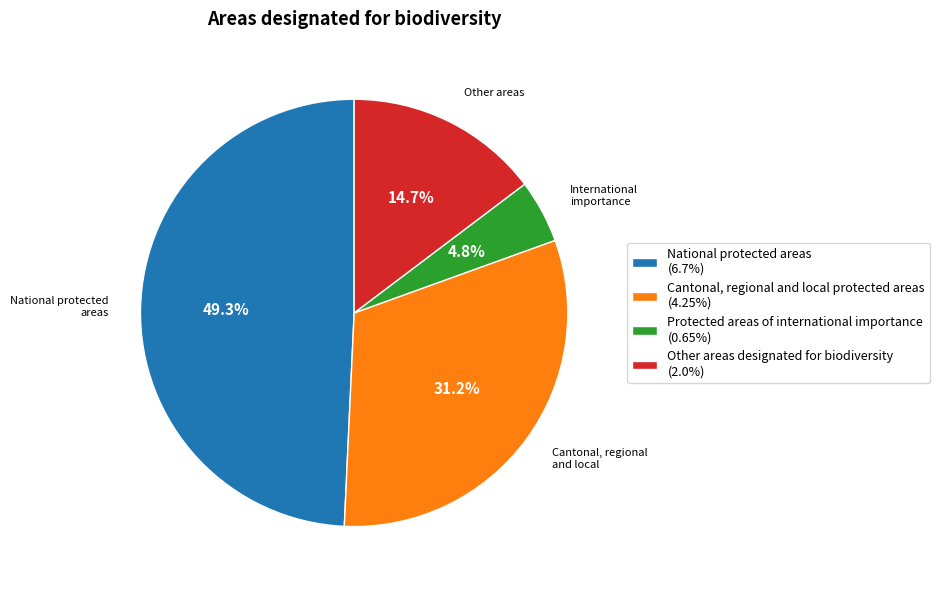

The Other areas designated for biodiversity slice represents 15% of the pie. True or false?

True